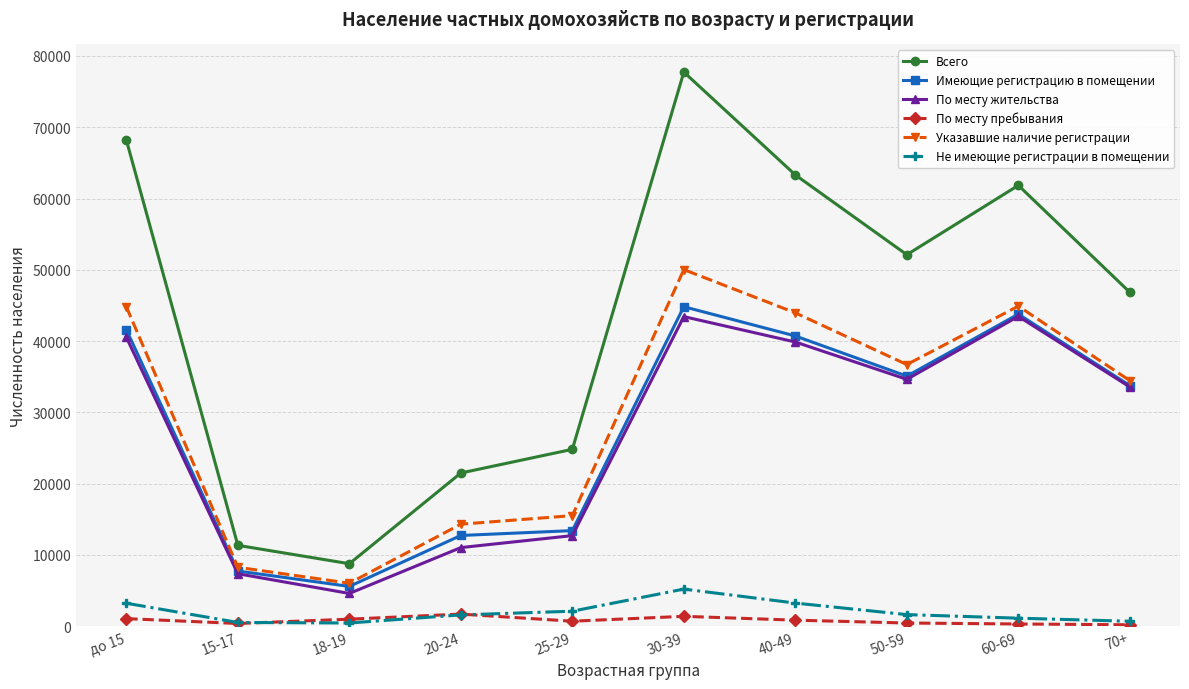

Is the value of Имеющие регистрацию в помещении at 15-17 greater than the value of Всего at 15-17?

No